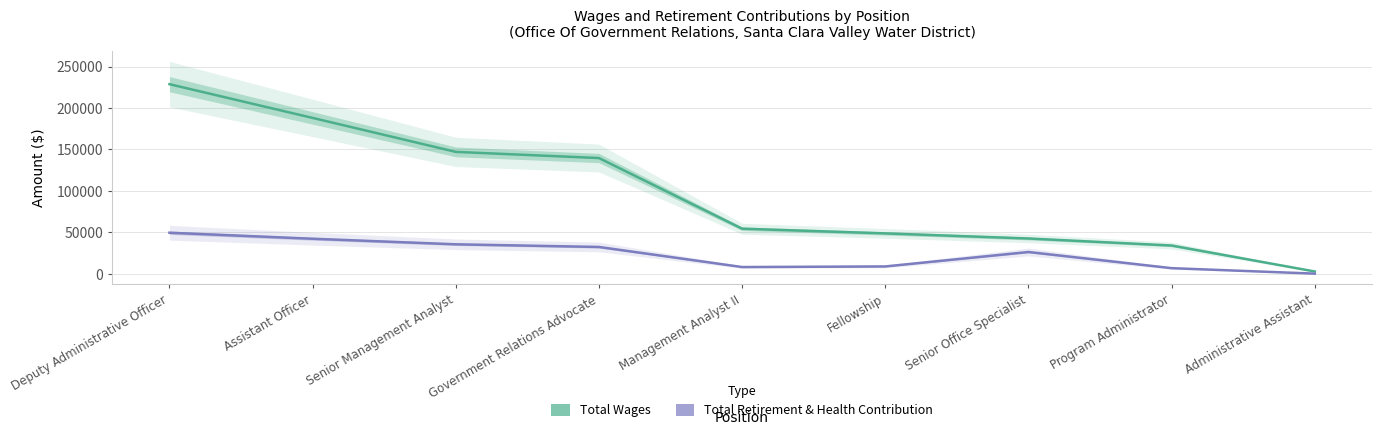

What is the total value across all series at Administrative Assistant?

3164